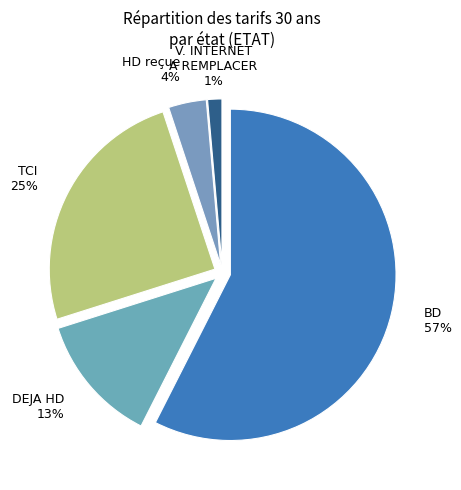

Combined, do BD and DEJA HD account for over 50%?

Yes